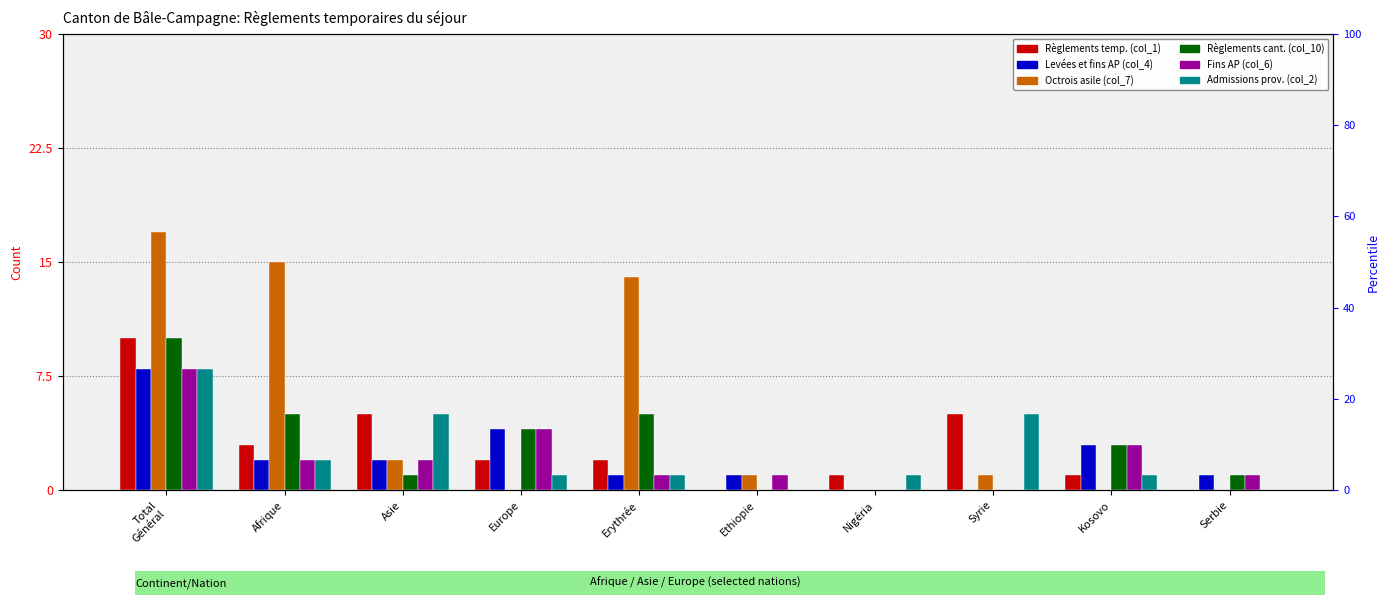

List the labels in order of Levées et fins AP (col_4) value, largest first.

Total
Général, Europe, Kosovo, Afrique, Asie, Erythrée, Ethiopie, Serbie, Nigéria, Syrie